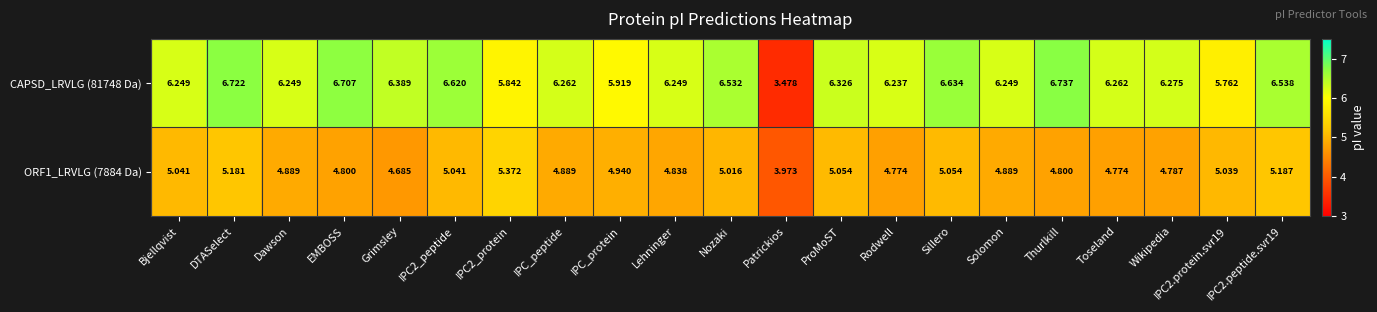

What is the total value across all series at Lehninger?

11.1